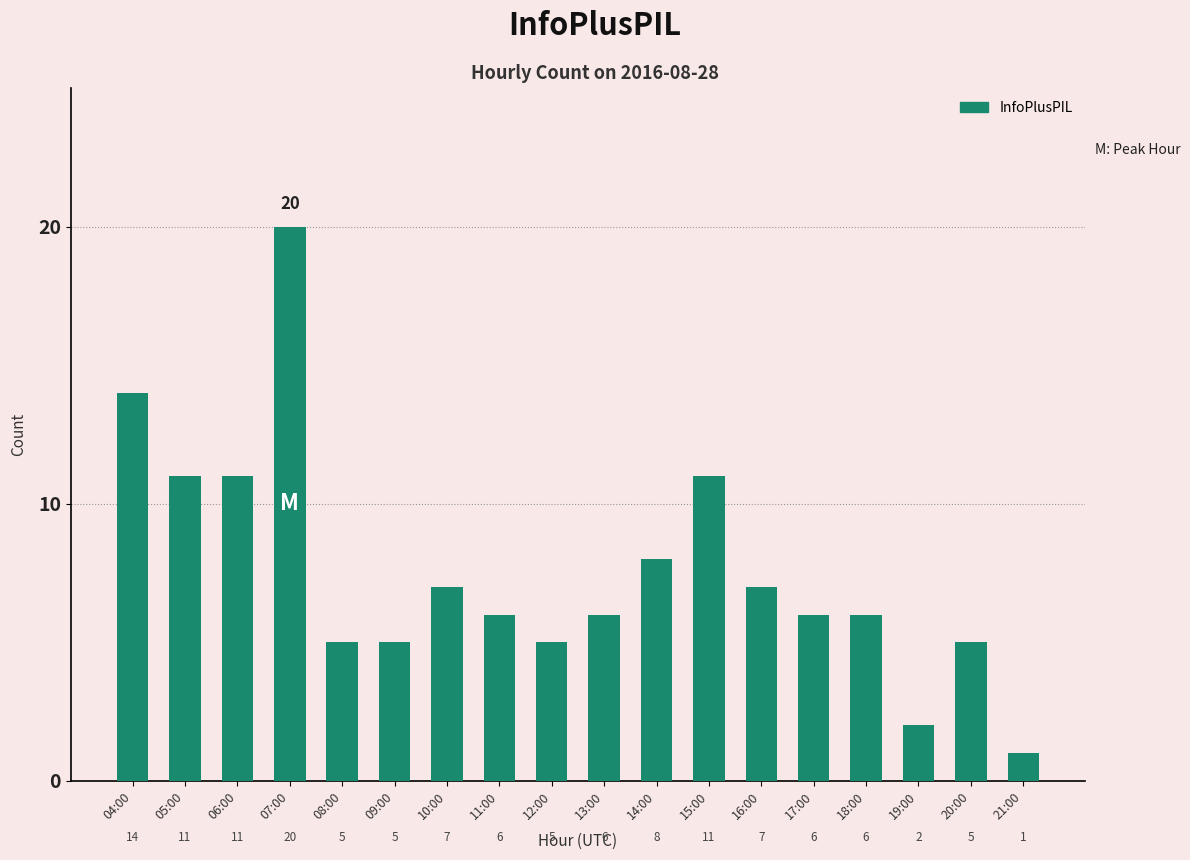

What is the label of the 1st bar from the left?

04:00